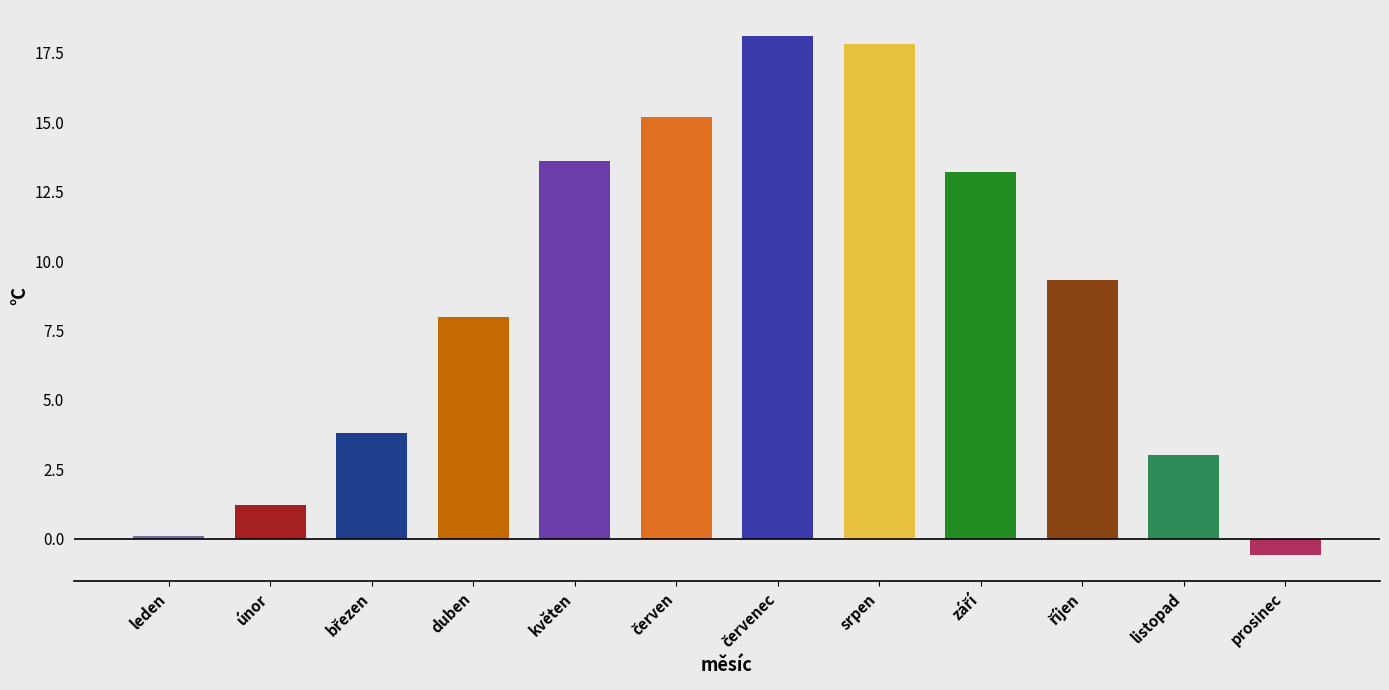

How many negative values are there?

1